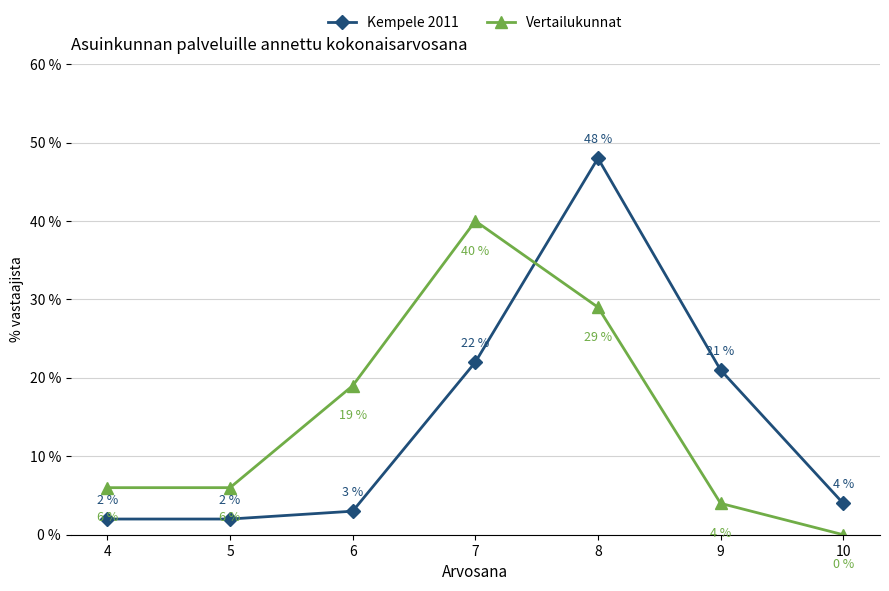

True or false: Vertailukunnat has more than 2 interior local peaks.

False